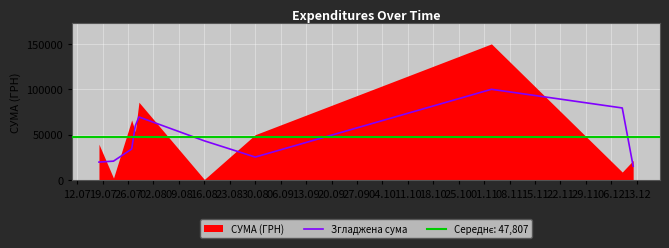

What is the lowest value of the Згладжена сума series?

15170.5